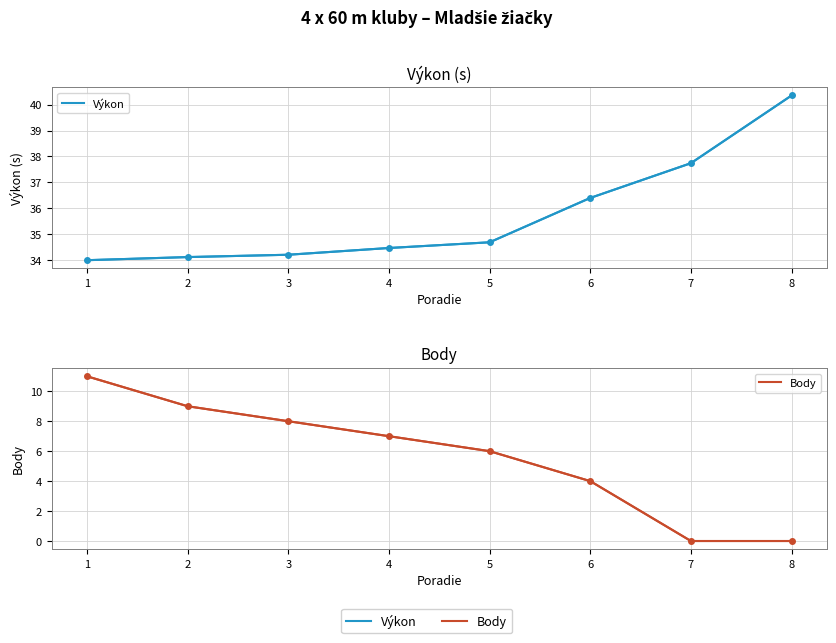

The value of Výkon at 8 is 40.4. True or false?

True